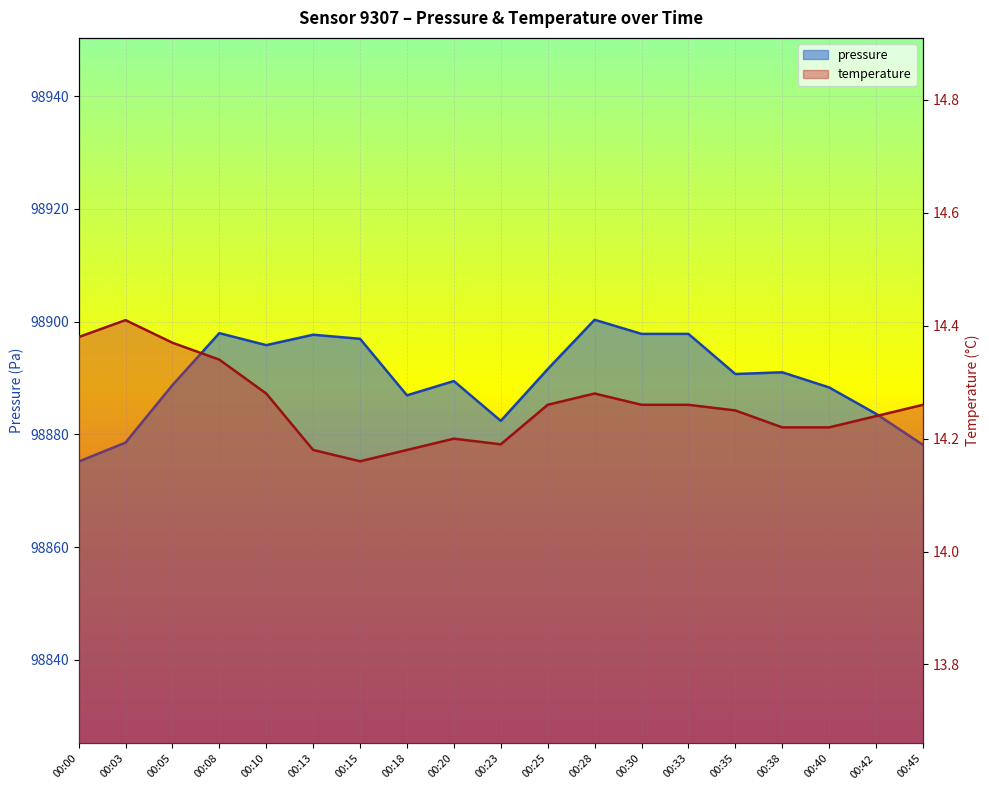

True or false: pressure and temperature cross at least once.

False